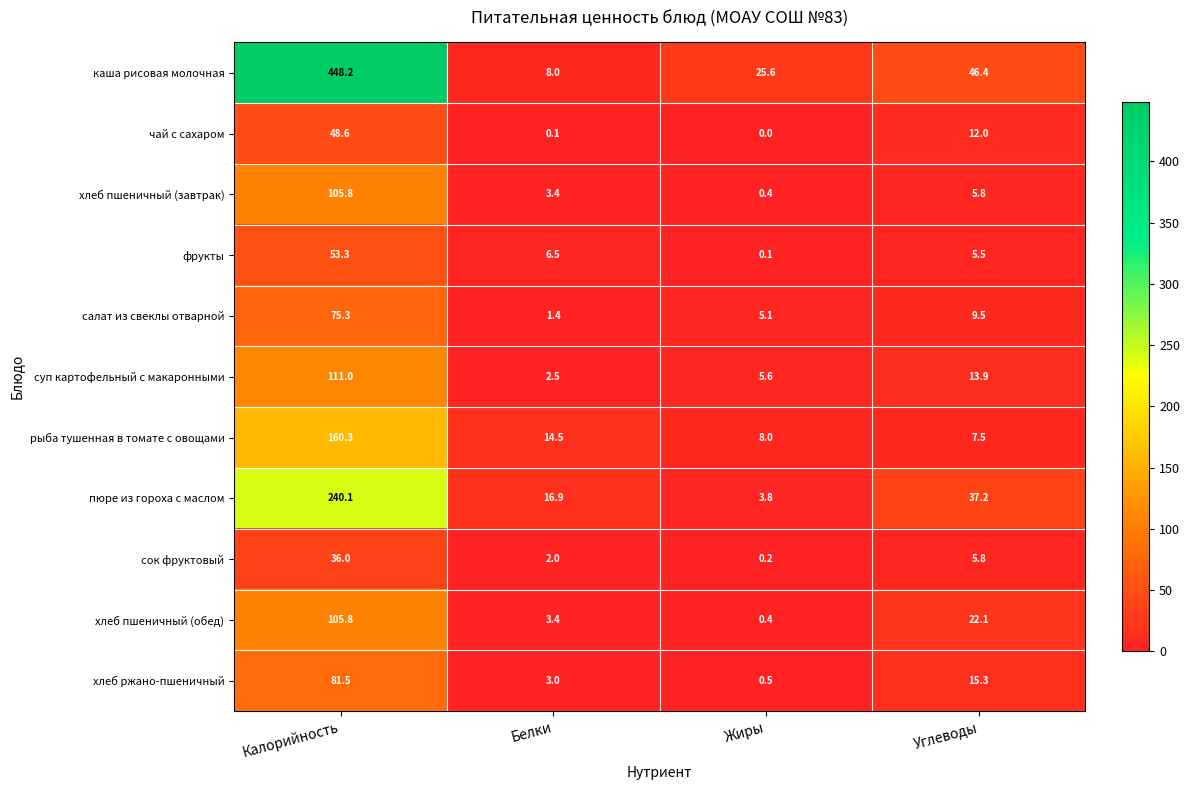

What is the approximate value of чай с сахаром at Калорийность?

48.6